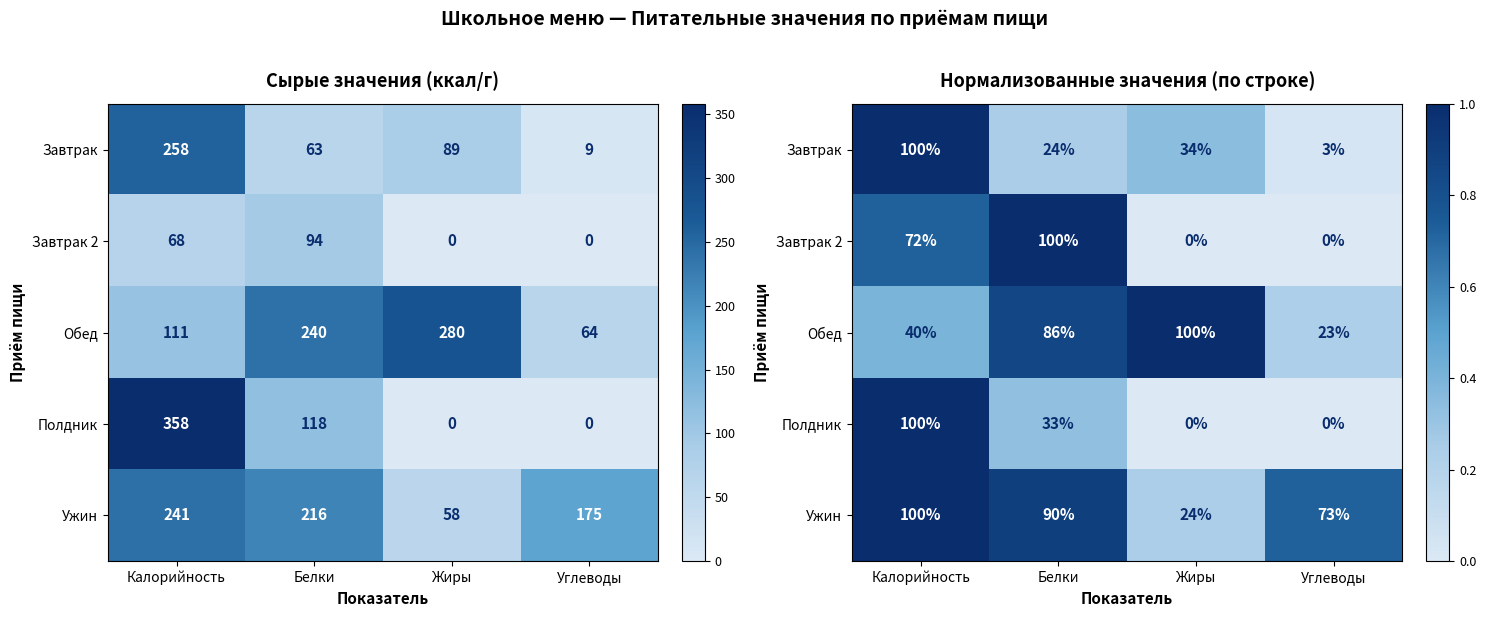

At Калорийность, list the series in order from largest to smallest.

Завтрак, Полдник, Ужин, Завтрак 2, Обед